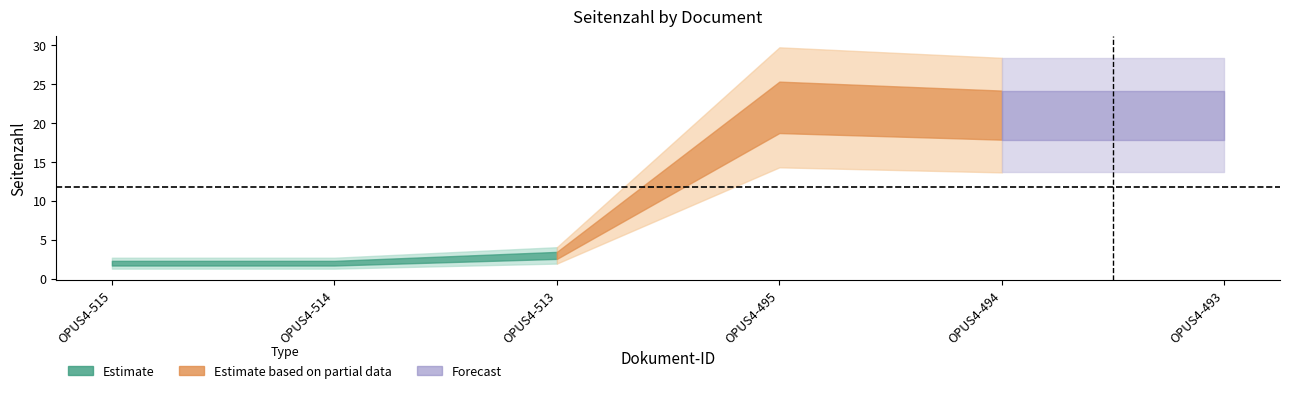

What is the value of the 4th point from the left?

22